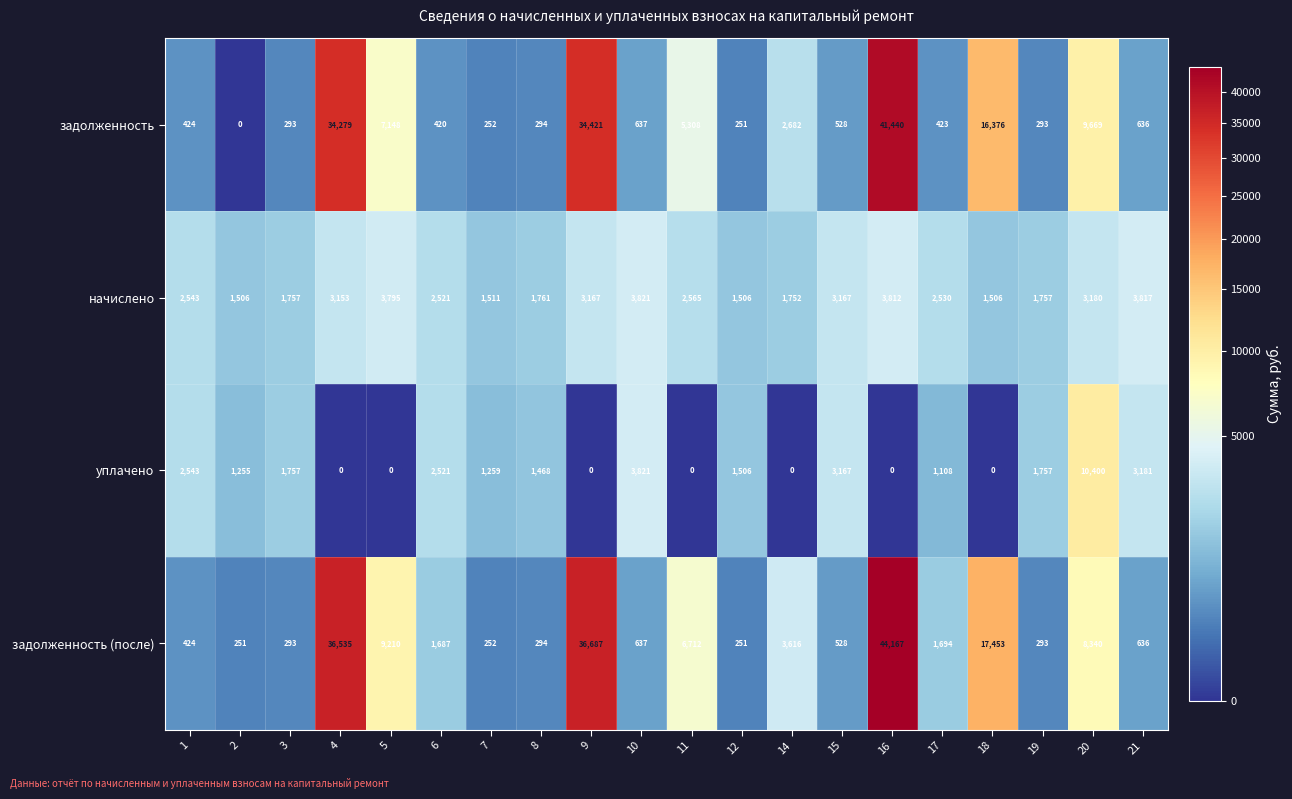

What is the difference between the maximum and minimum values in the задолженность (после) series?

43916